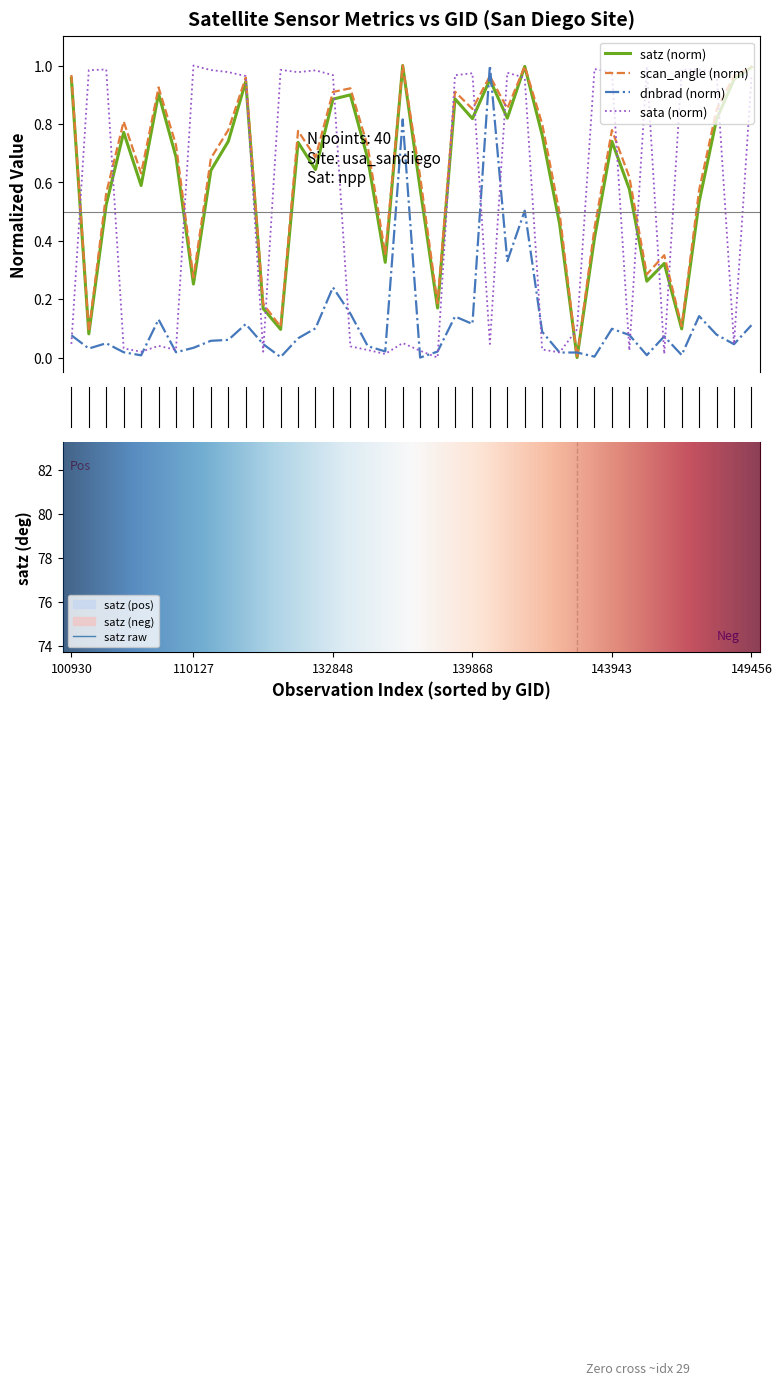

At how many categories does at least one series exceed 0?

40